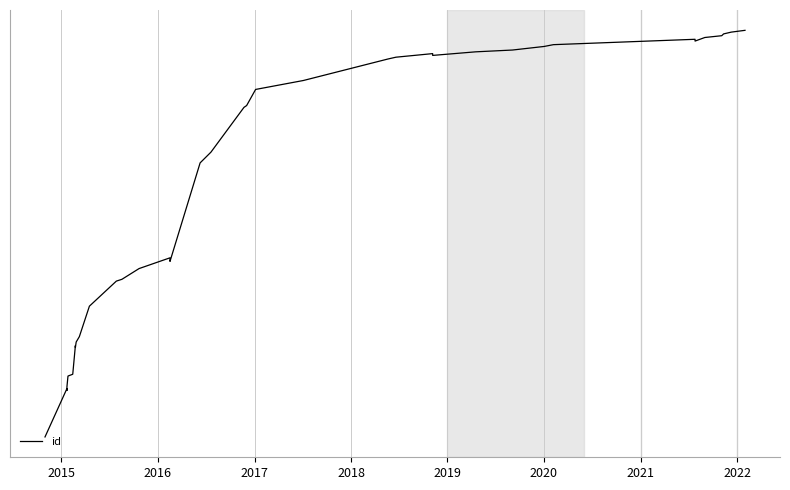

What is the sum of all values?

268905